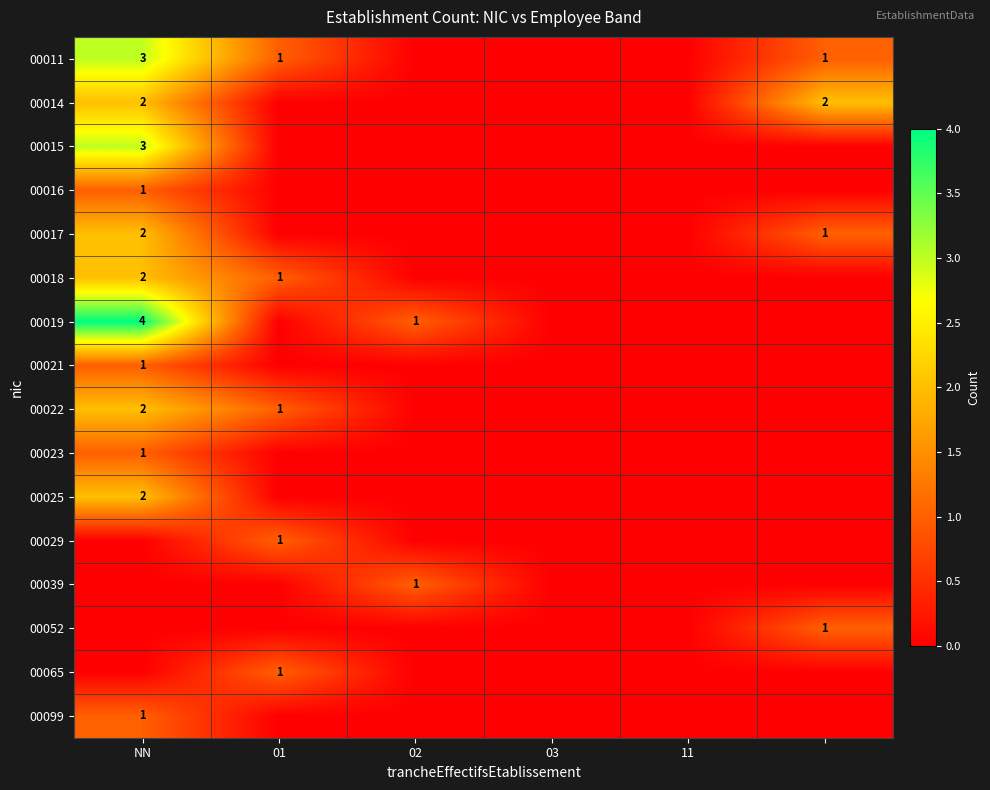

The 00011 series shows 3 at NN. True or false?

True